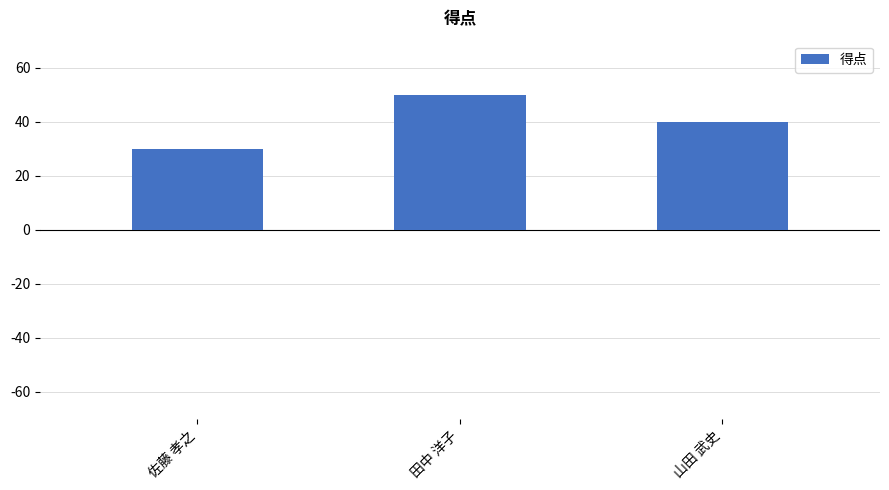

What is the difference between the maximum and minimum values?

20